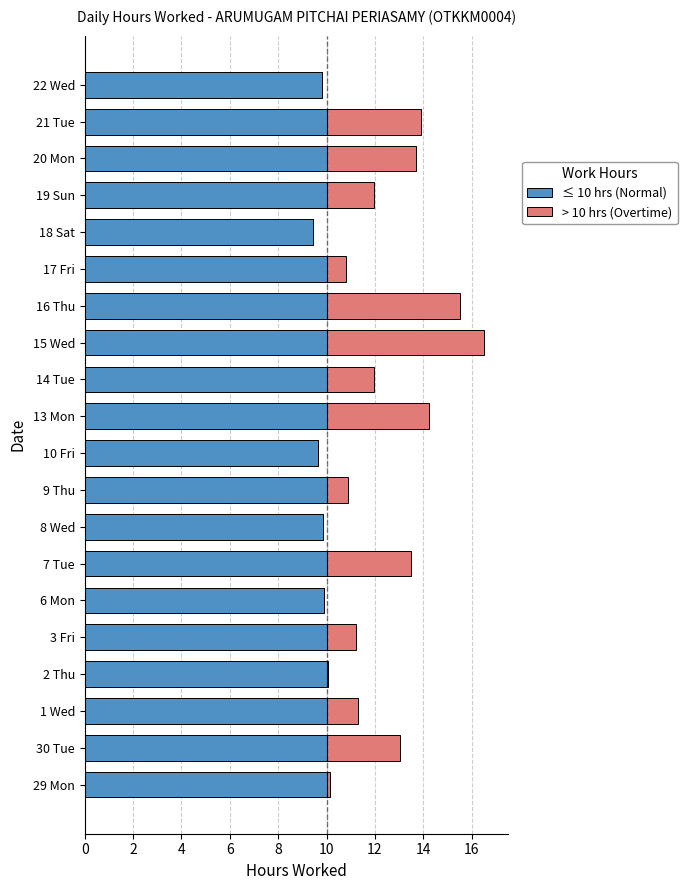

What are all the series names shown in the legend?

≤ 10 hrs (Normal), > 10 hrs (Overtime)